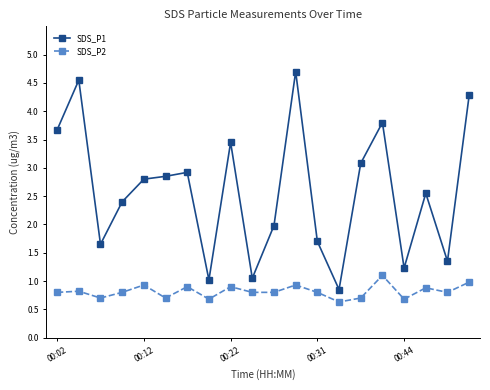

True or false: SDS_P1 has more than 1 interior local peaks.

True